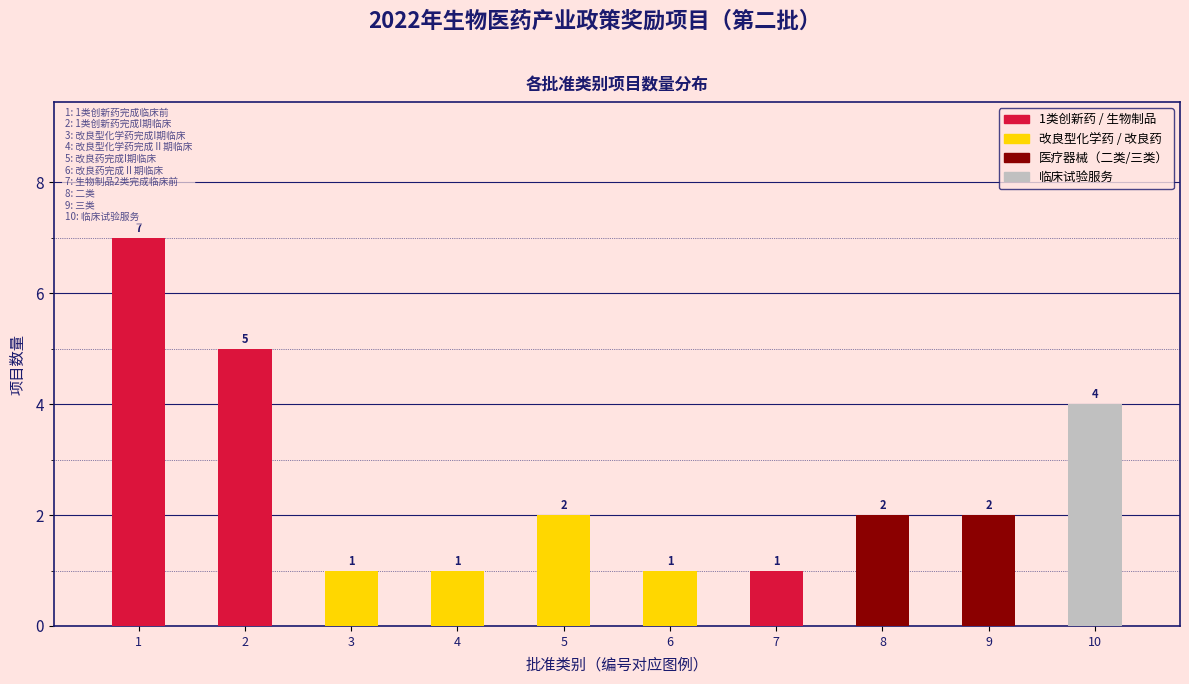

Reading left to right, transcribe all the data shown in this chart.

7	5	1	1	2	1	1	2	2	4